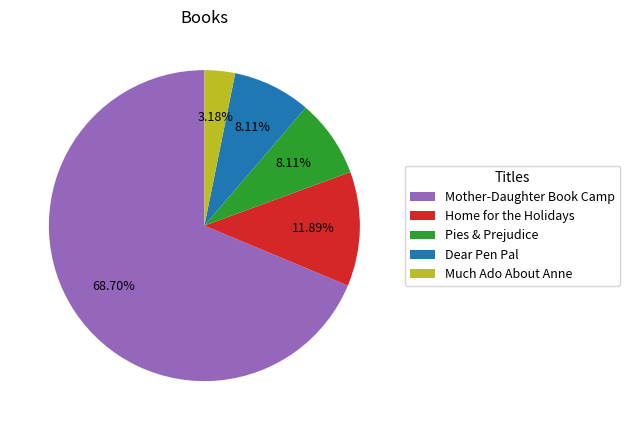

Which category has the smallest portion of the pie?

Much Ado About Anne